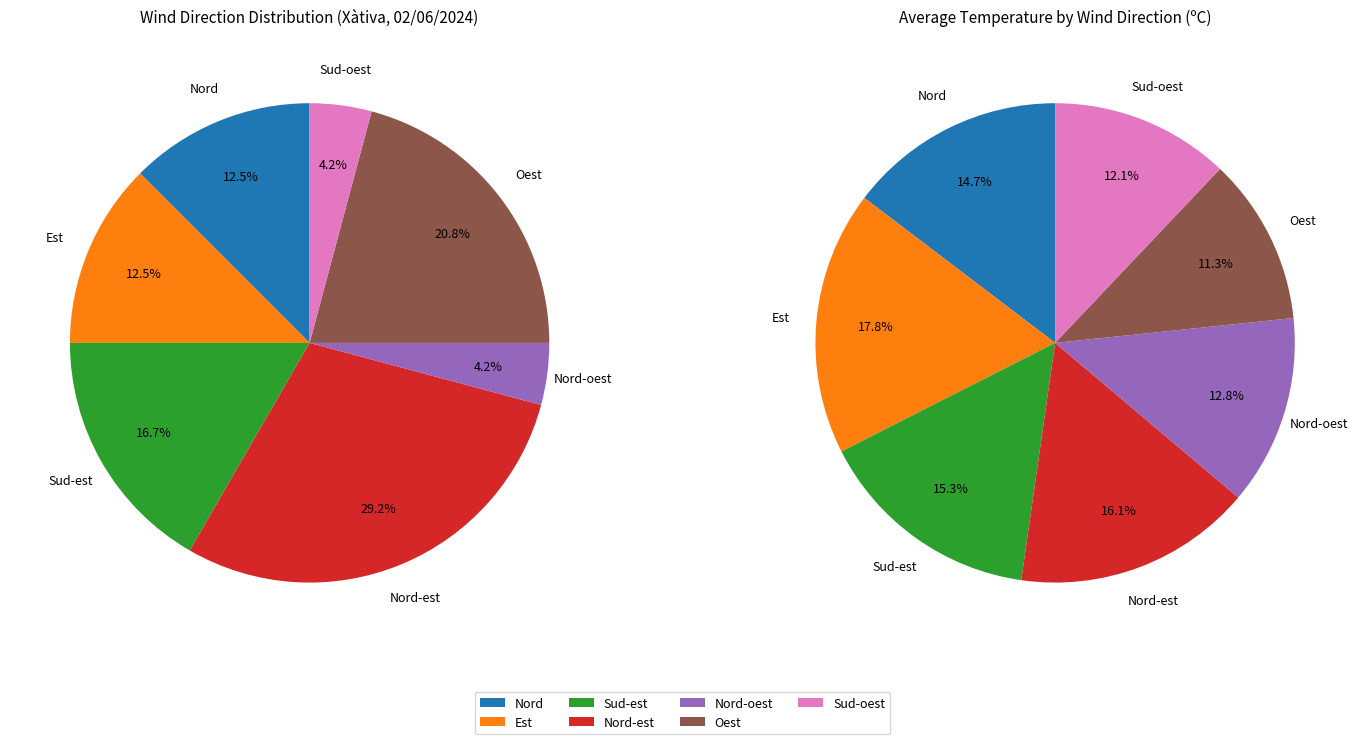

To the nearest percent, what is the combined percentage of Est and Oest?

33%